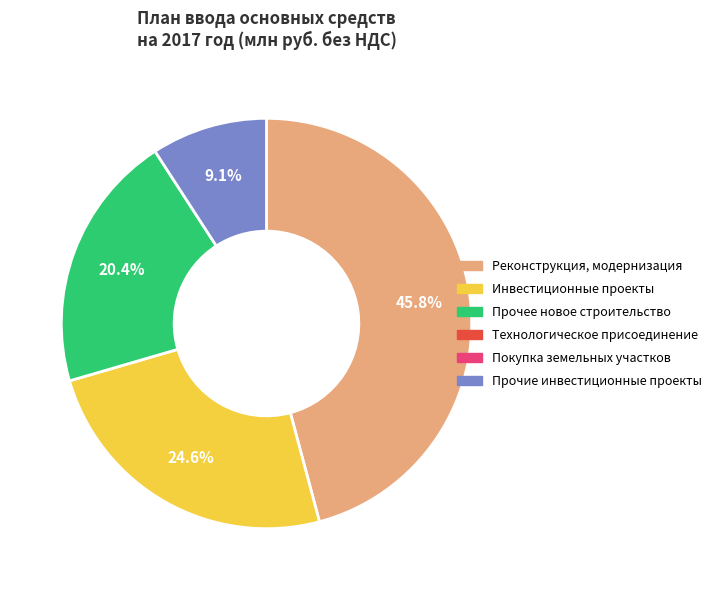

How many slices are in this pie chart?

4